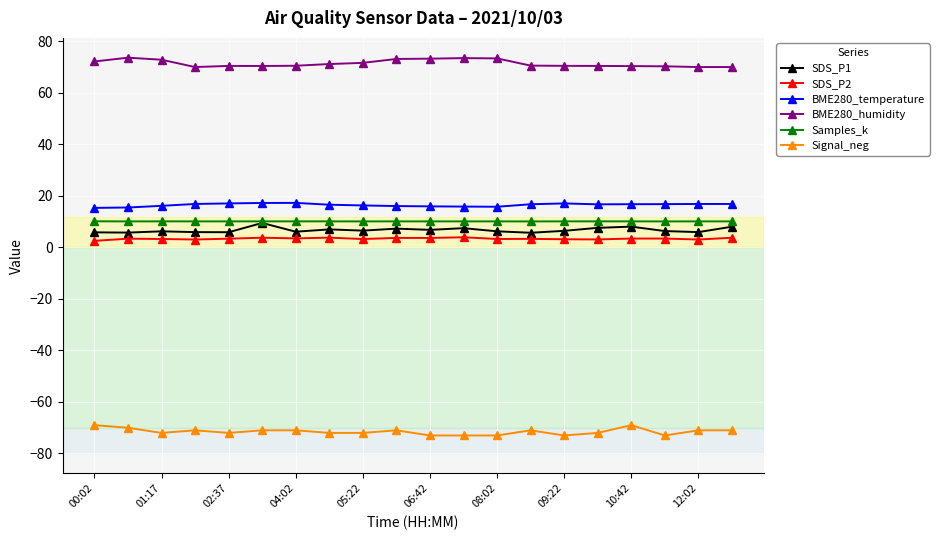

What are all the series names shown in the legend?

SDS_P1, SDS_P2, BME280_temperature, BME280_humidity, Samples_k, Signal_neg